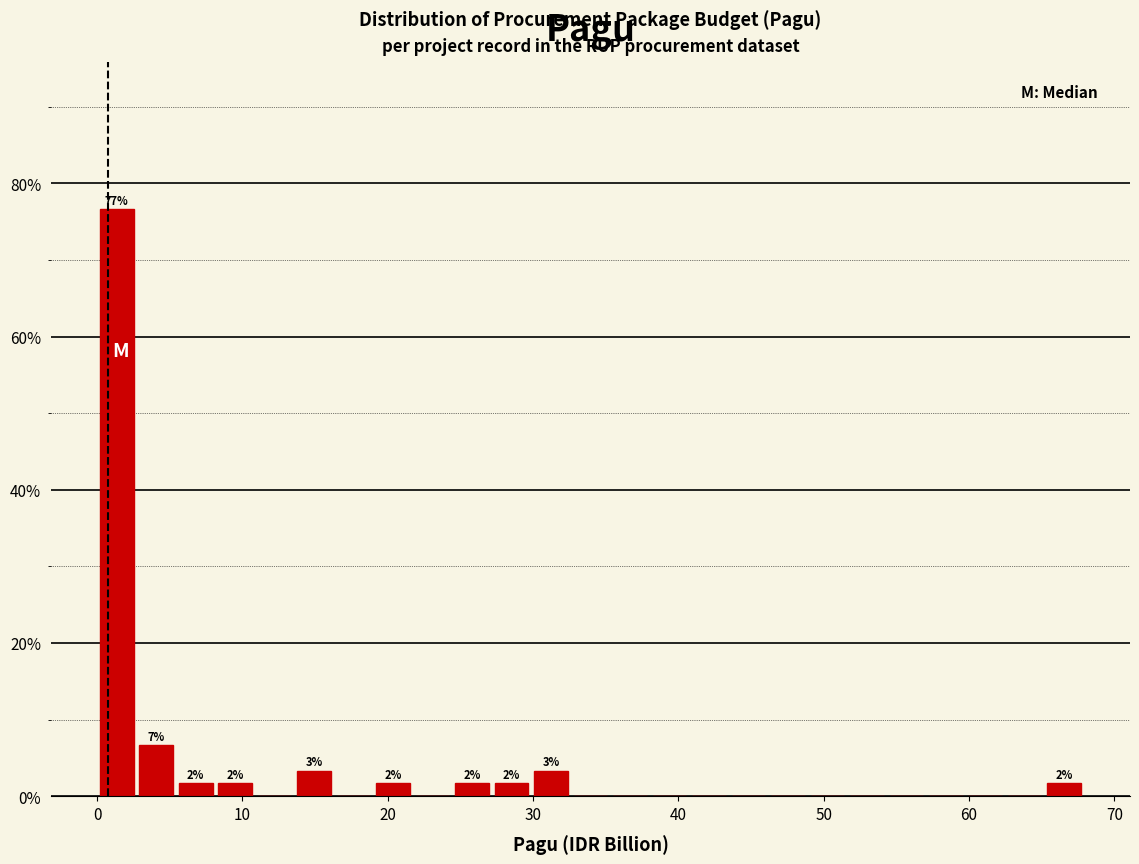

Around what value on the x-axis is the tallest bar? Give the approximate position of its centre, as read against the axis.

1